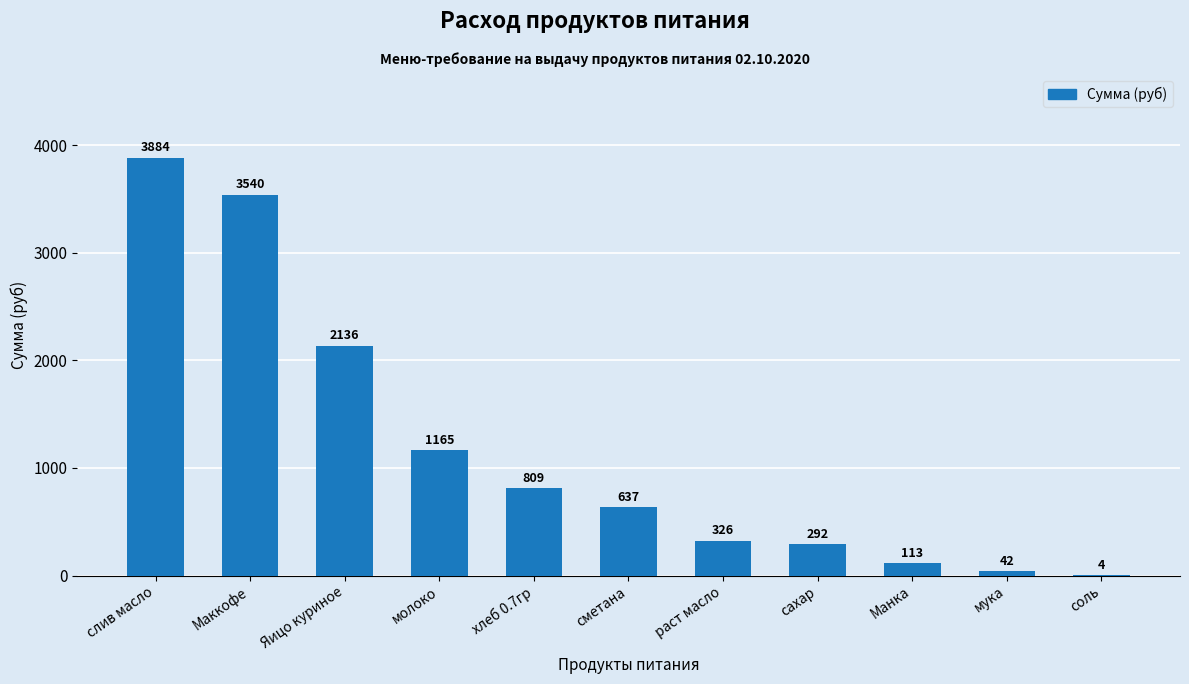

What value does the data have at раст масло?

325.7